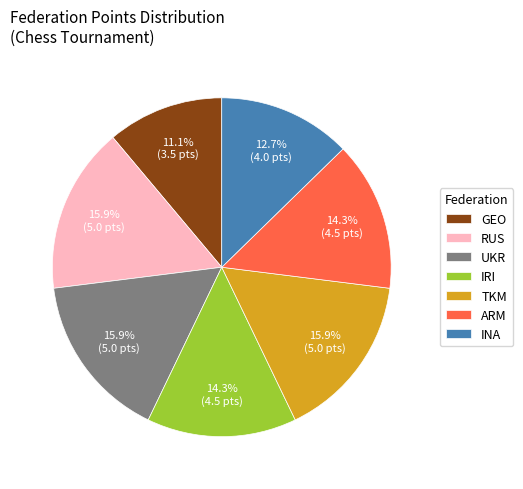

To the nearest percent, what is the difference between the largest and smallest slice percentages?

5%